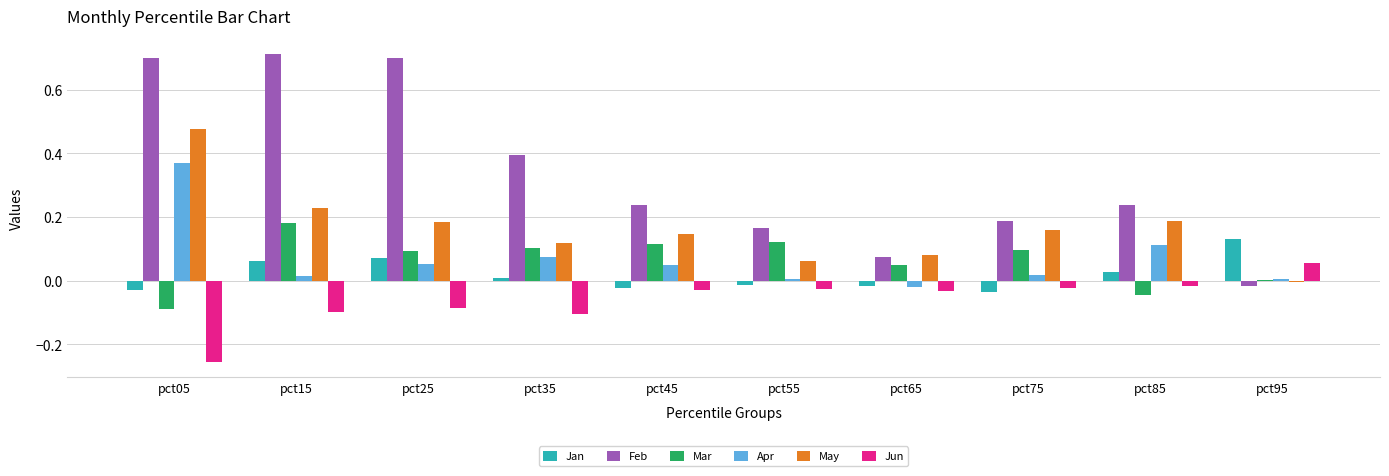

The Apr series shows 0.1 at pct85. True or false?

True